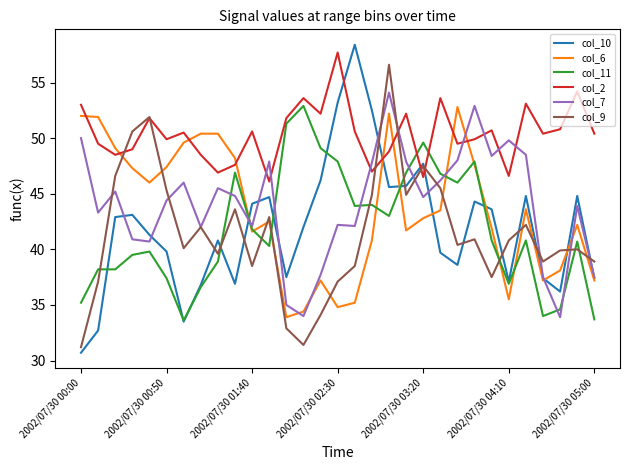

Which series has the largest total across all categories?

col_2